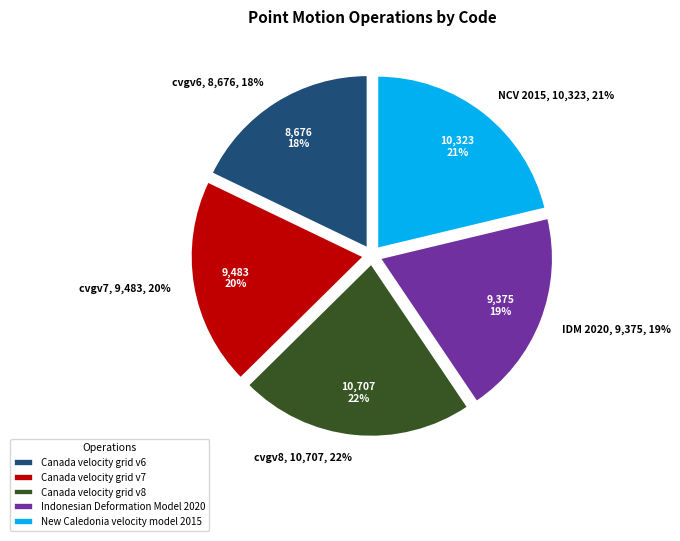

Does any single category account for the majority?

No